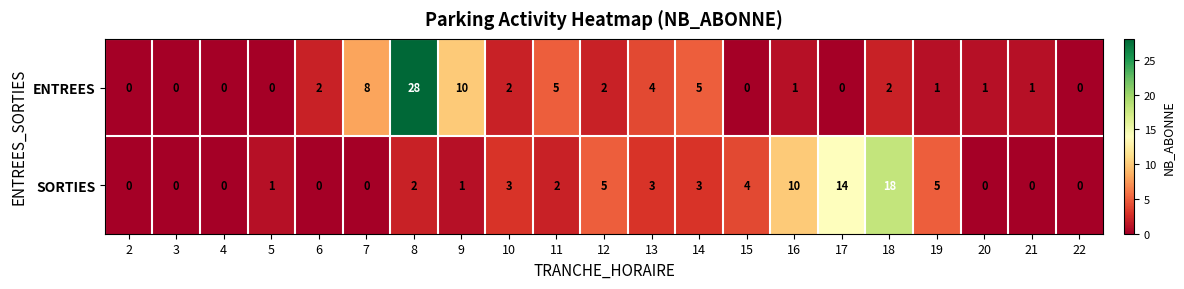

The value of SORTIES at 18 is 31. True or false?

False